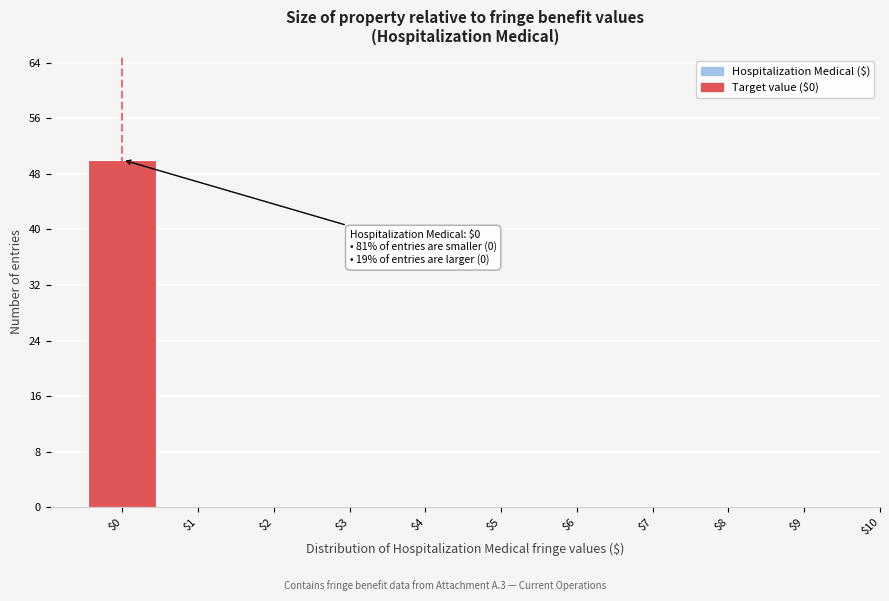

Over which range of the x-axis is the bar tallest?

-0.5 to 0.5